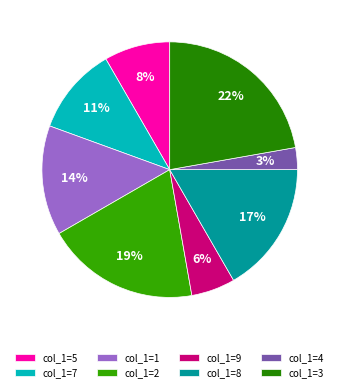

Which slice is the largest?

col_1=3